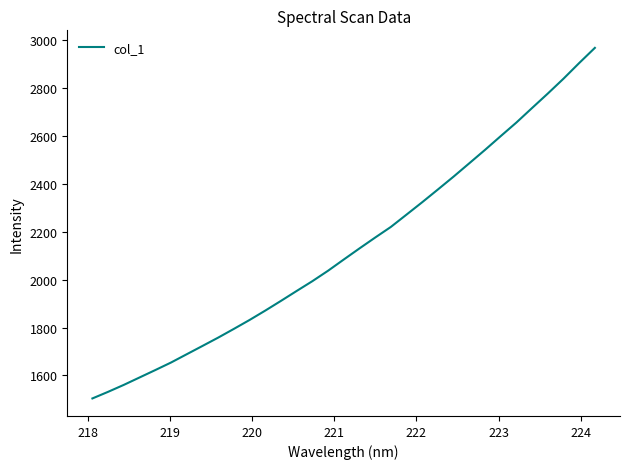

What is the minimum value shown in the chart?

1504.0